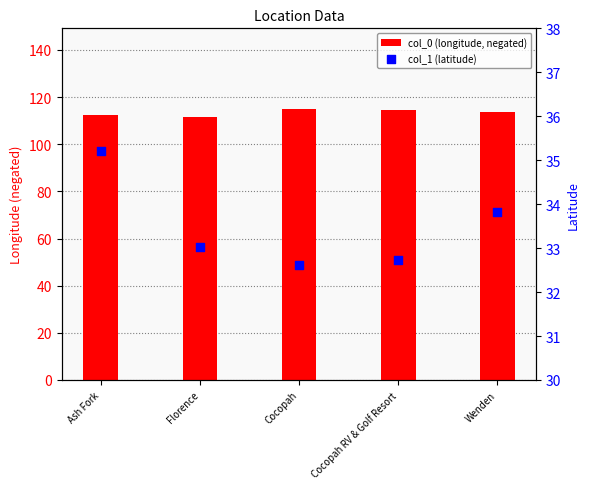

What are all the series names shown in the legend?

col_0 (longitude, negated), col_1 (latitude)